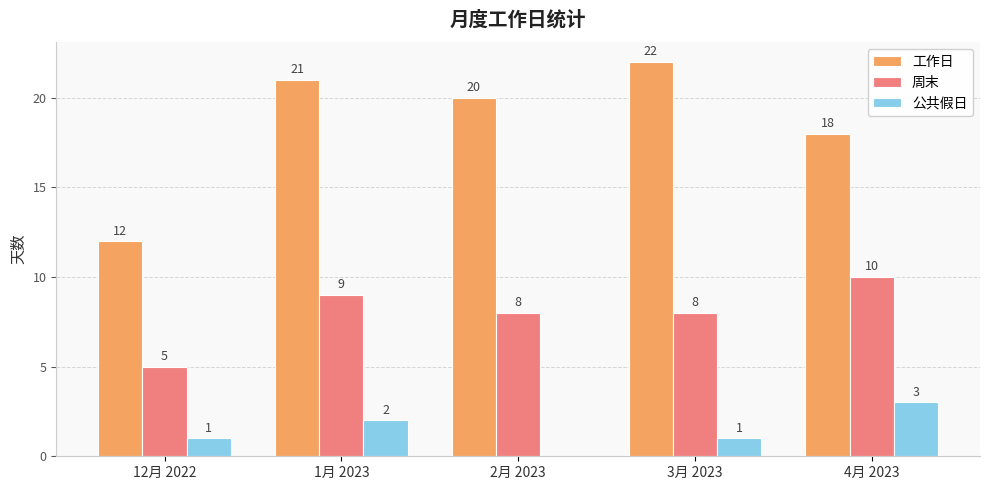

What is the sum of the 公共假日 values at 3月 2023 and 1月 2023?

3